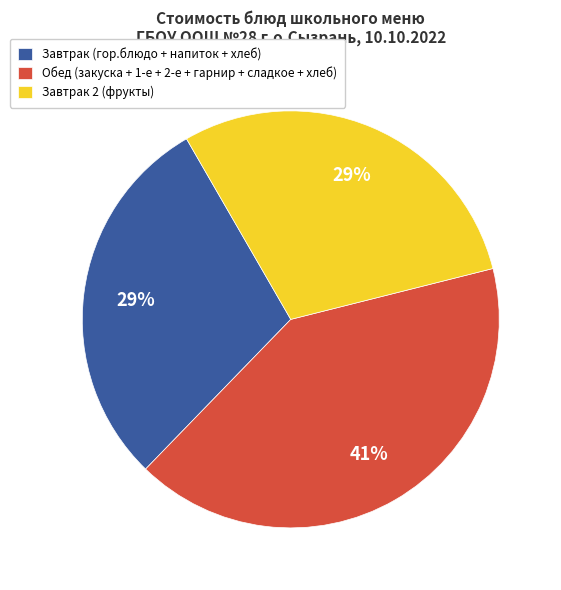

The Завтрак 2 (фрукты) slice represents 29% of the pie. True or false?

True